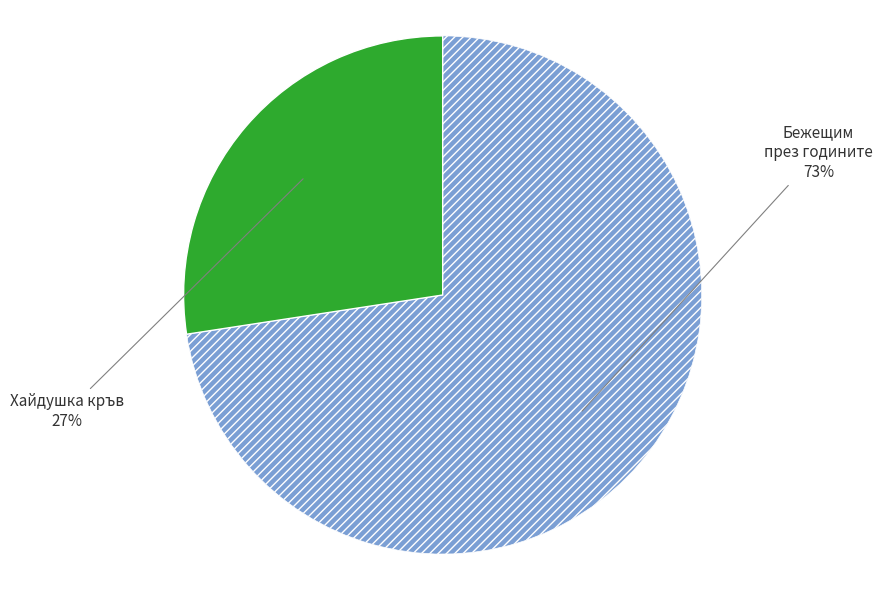

Is there any slice that represents more than half of the pie?

Yes